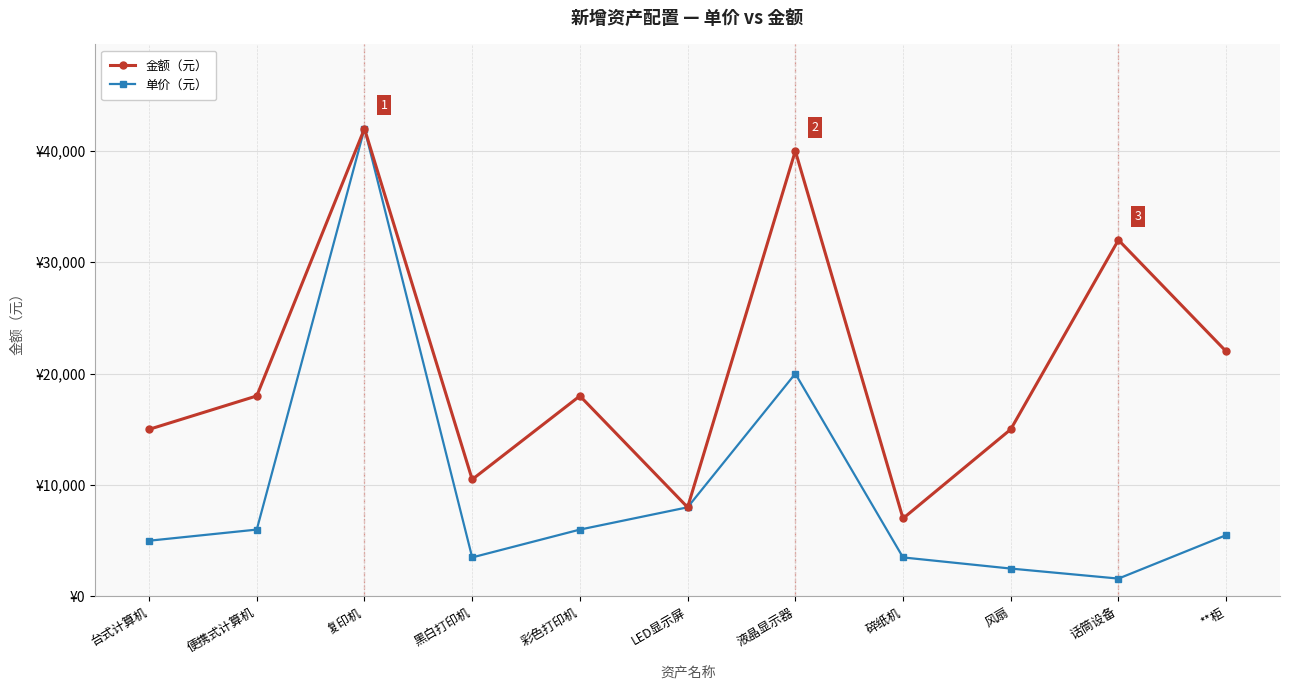

Is it true that 单价（元） equals 2500 at 风扇?

True